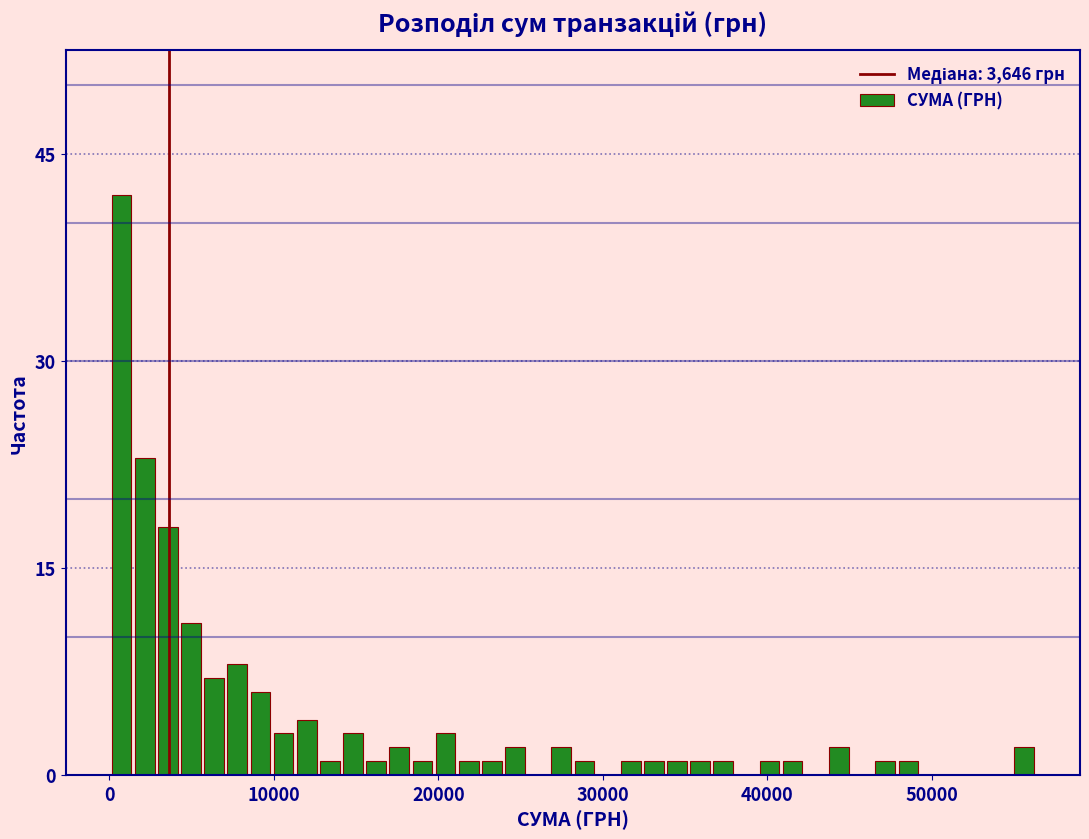

Around what value on the x-axis is the tallest bar? Give the approximate position of its centre, as read against the axis.

1000